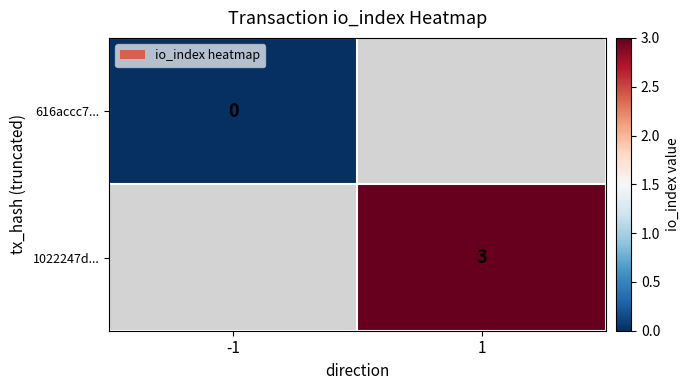

Is the value of 1022247d... at 1 greater than the value of 616accc7... at -1?

Yes